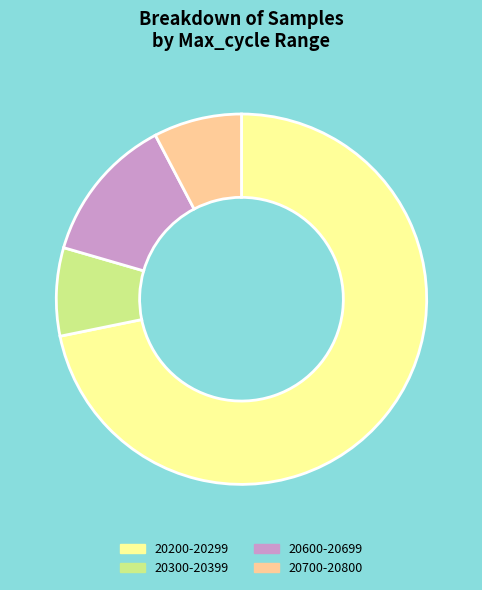

Does any single category account for the majority?

Yes